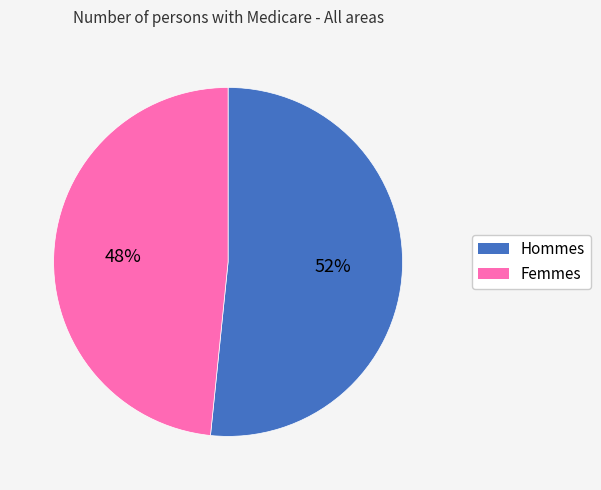

To the nearest percent, what is the average slice percentage?

50%